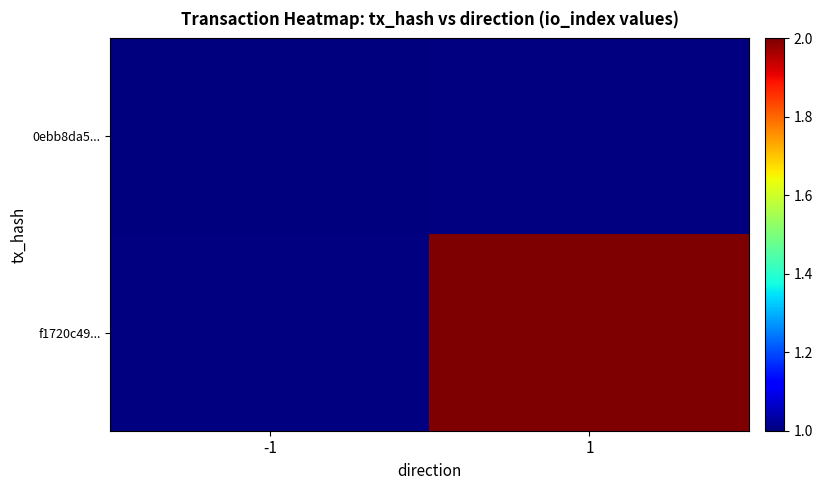

List the series in order of their peak value, lowest first.

0ebb8da5..., f1720c49...